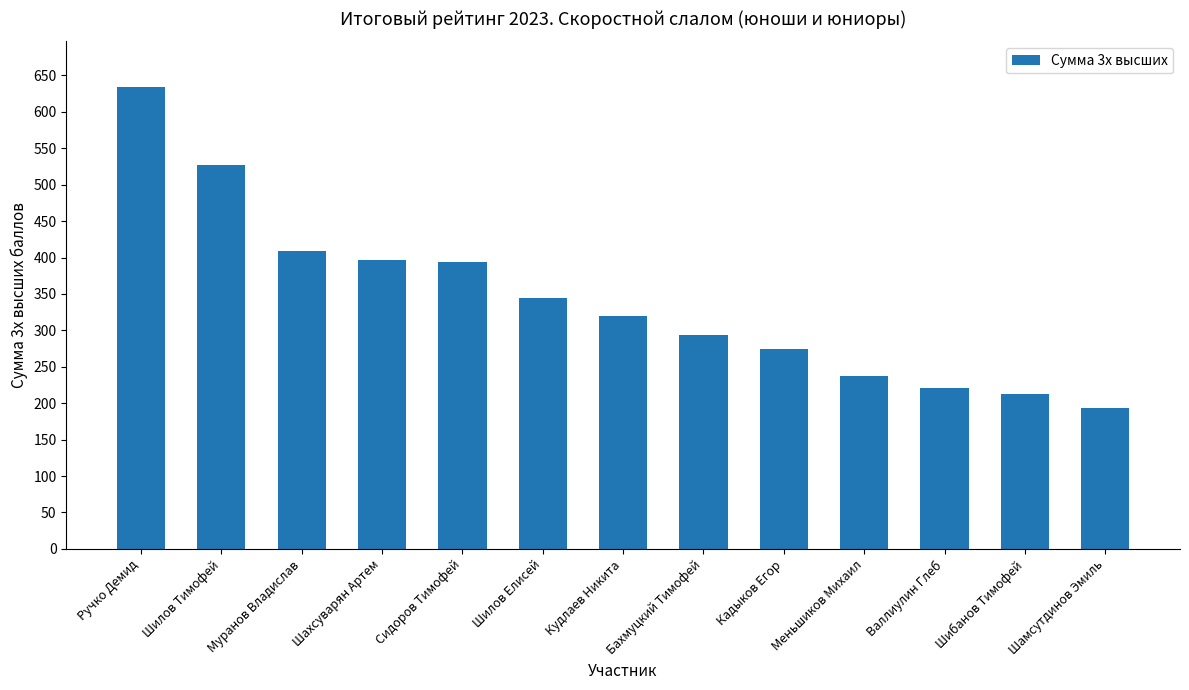

The chart shows a value of 221.3 at Валлиулин Глеб. True or false?

True